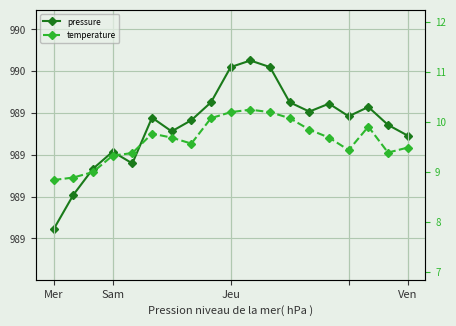

Reading left to right, what are all the values shown in this chart?

pressure: 988.8	989.0	989.1	989.2	989.2	989.4	989.3	989.4	989.5	989.6	989.7	989.6	989.5	989.4	989.4	989.4	989.4	989.3	989.3
temperature: 8.8	8.9	9.0	9.3	9.4	9.8	9.7	9.6	10.1	10.2	10.2	10.2	10.1	9.8	9.7	9.4	9.9	9.4	9.5